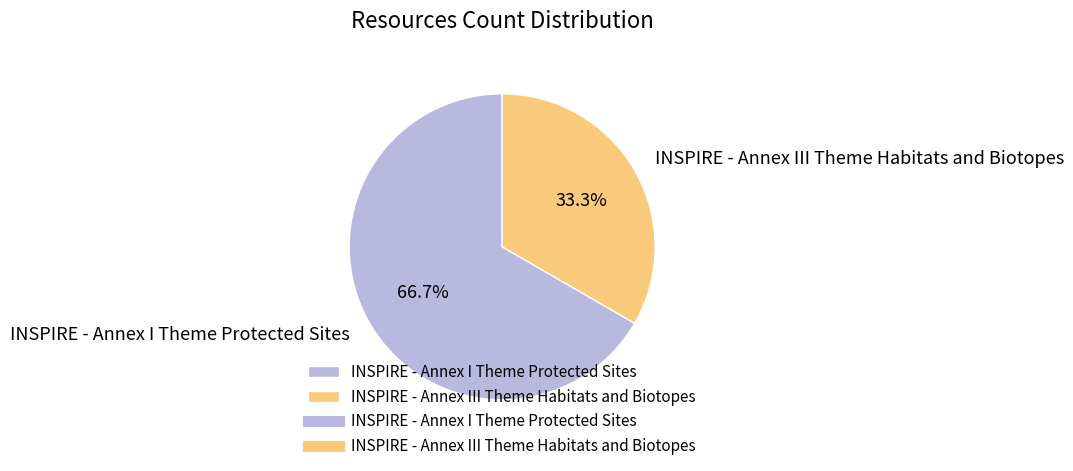

Is it true that INSPIRE - Annex I Theme Protected Sites is 57% of the pie?

False